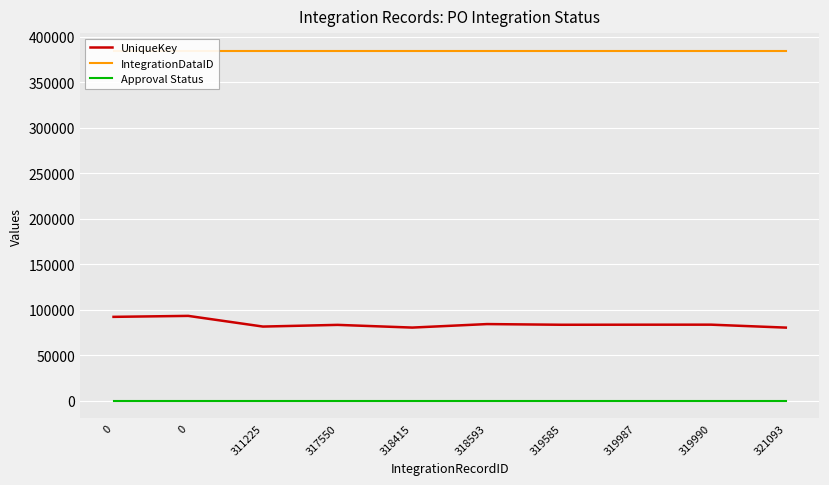

True or false: IntegrationDataID has more than 1 points higher than both neighbors.

False